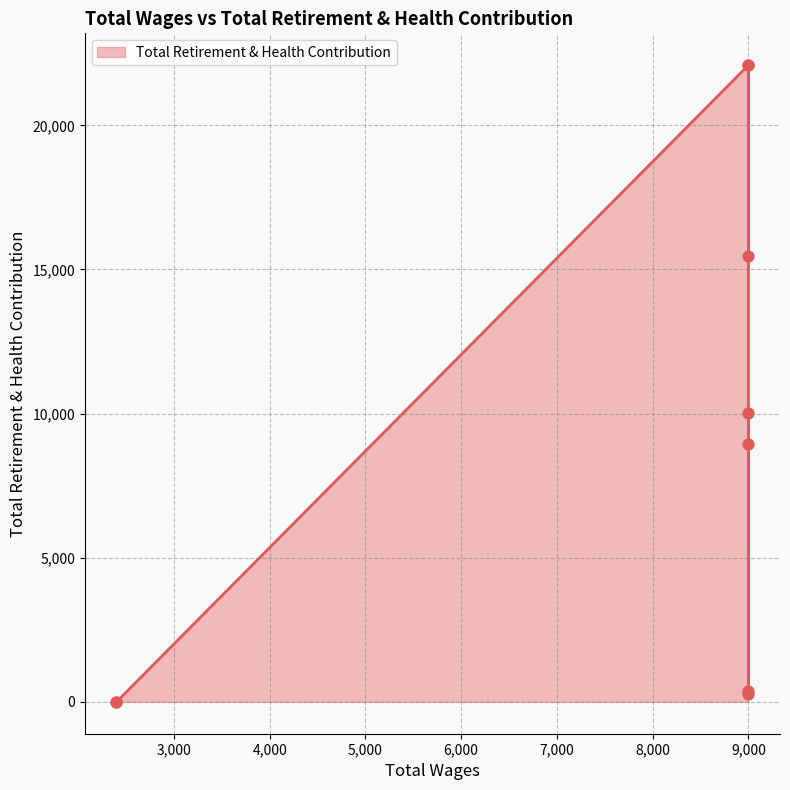

What is the change in value from 9000.0 to 9000.0?

-15070